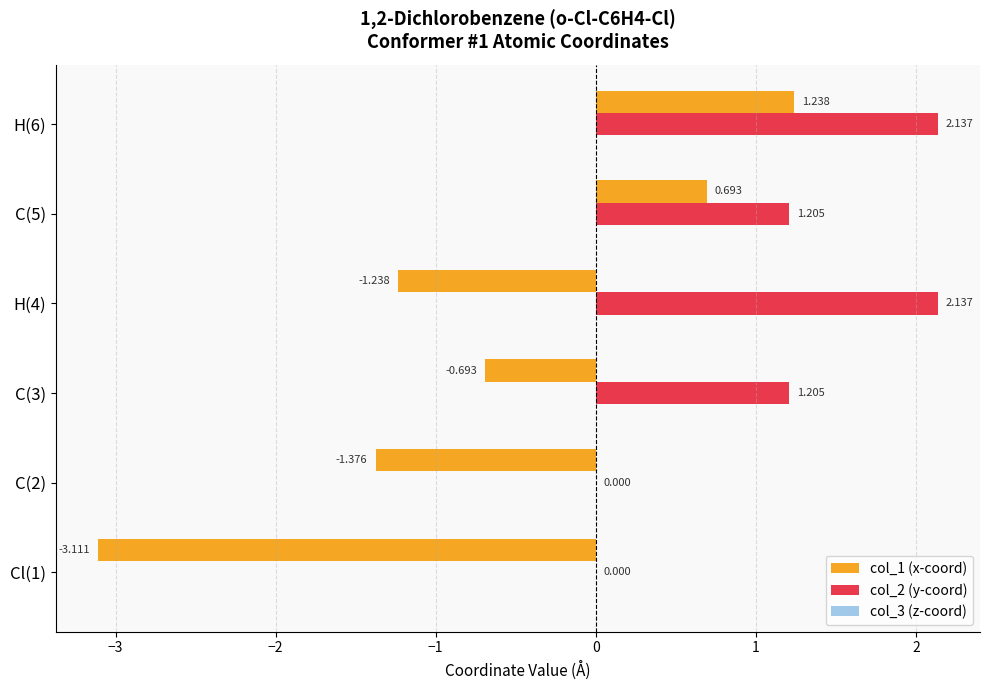

Rank the series by their maximum value, from highest to lowest.

col_2 (y-coord), col_1 (x-coord), col_3 (z-coord)